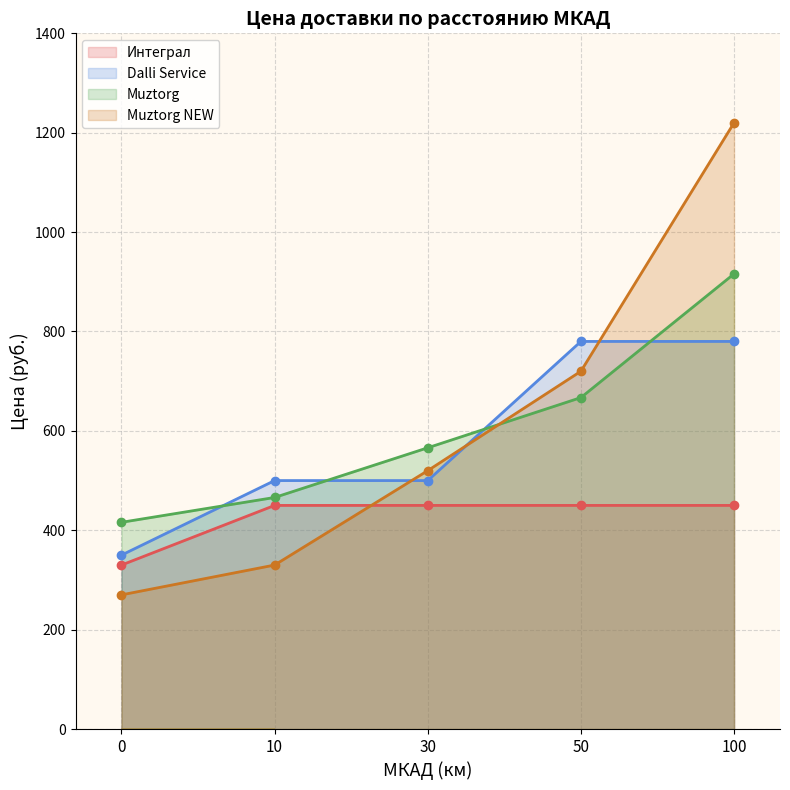

Which category has the highest value in the Muztorg NEW series?

100